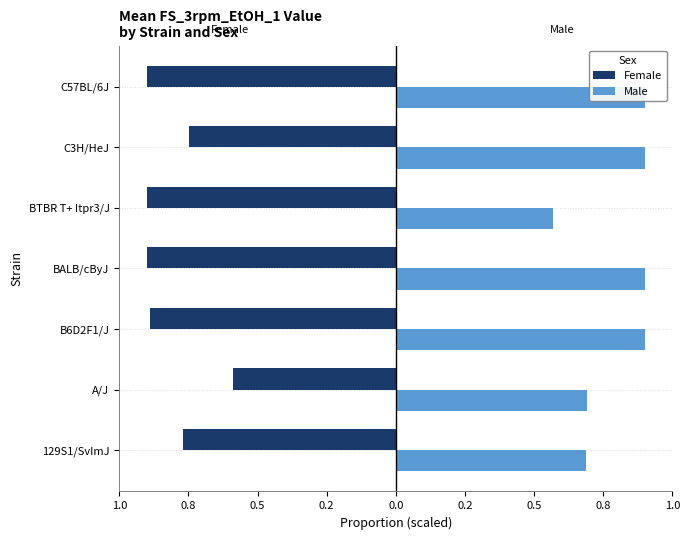

What is the value of the Male bar at the 3rd from the left?

0.9